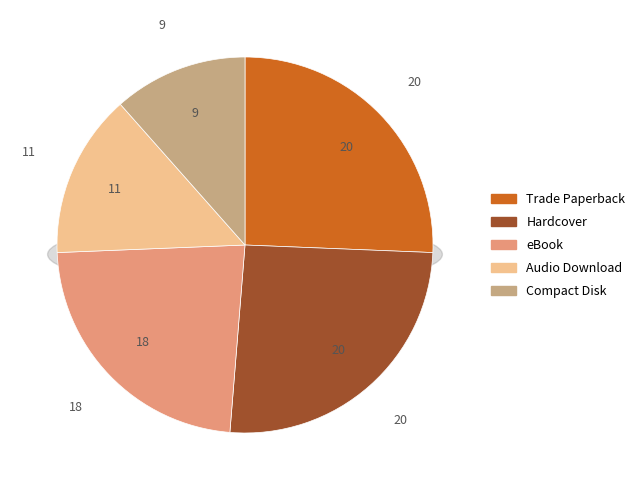

Approximately how many times larger is the value at Audio Download compared to Compact Disk?

1.2